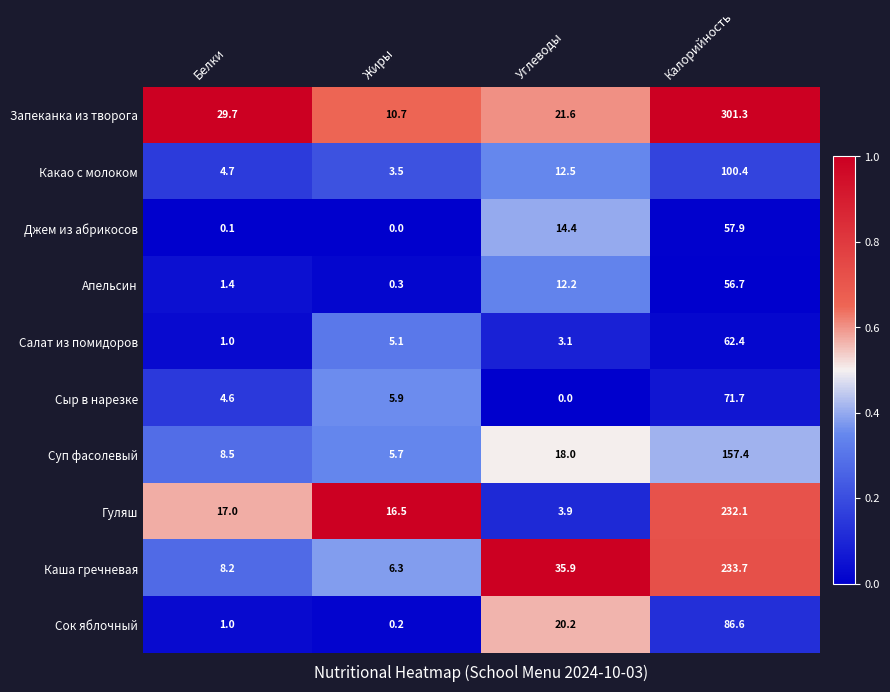

True or false: Джем из абрикосов has a value of 0.0 at Жиры.

True